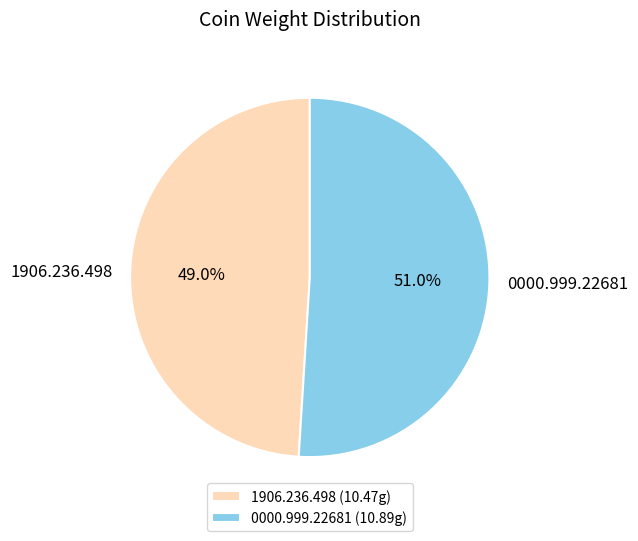

How many slices are in this pie chart?

2